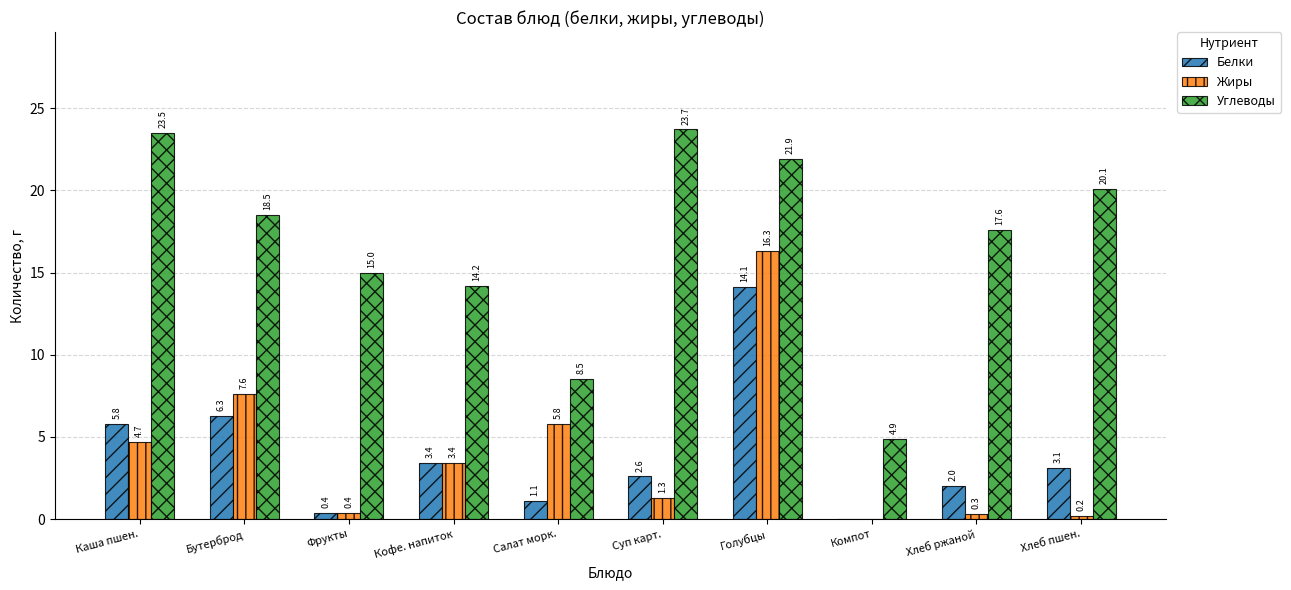

What is the sum of all Углеводы values?

167.9